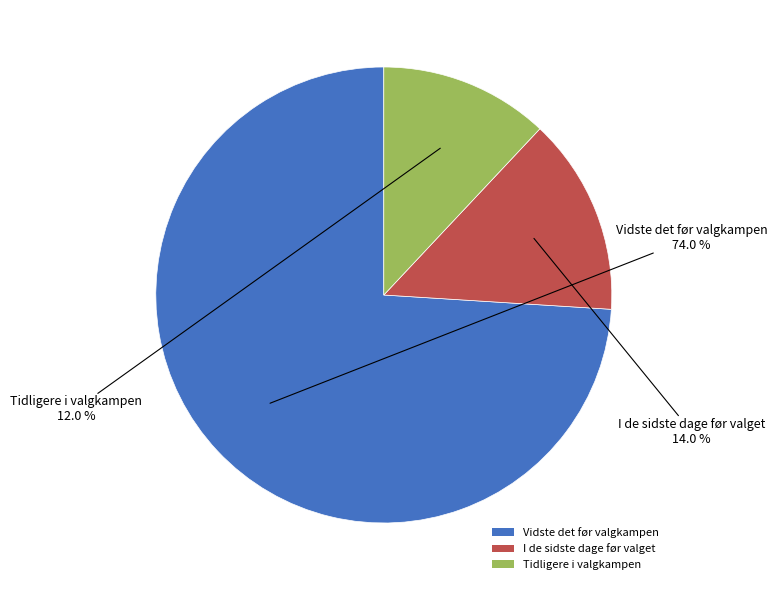

Rank the categories by value from lowest to highest.

Tidligere i valgkampen, I de sidste dage før valget, Vidste det før valgkampen